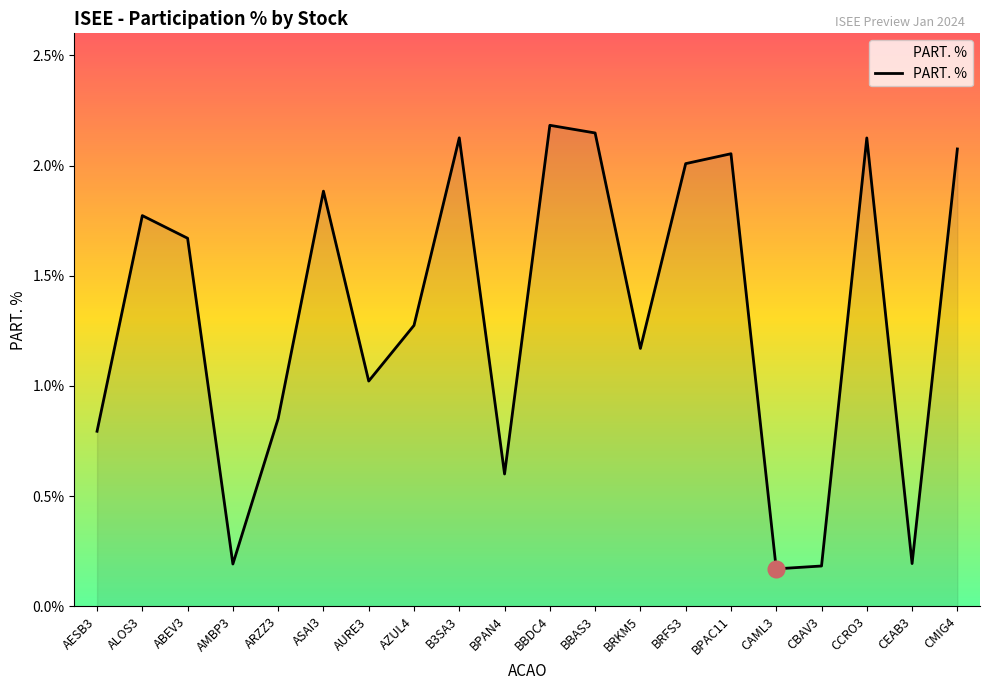

How many values exceed 1?

13